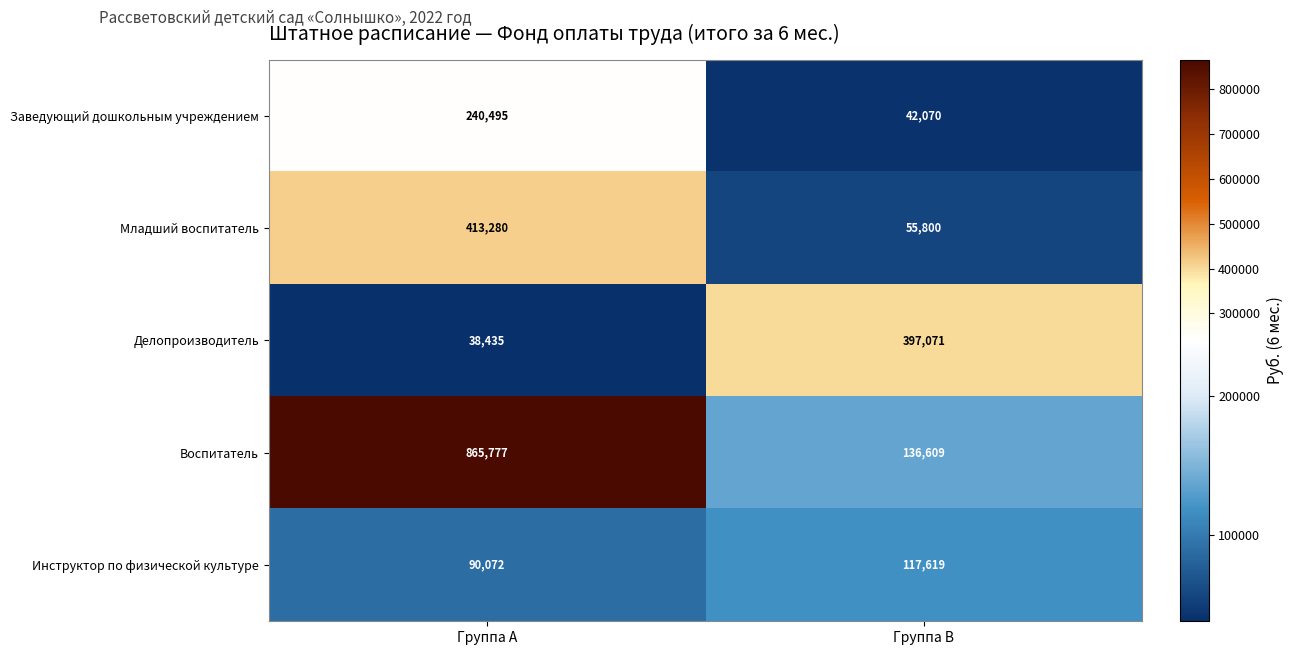

What is the sum of all Инструктор по физической культуре values?

207691